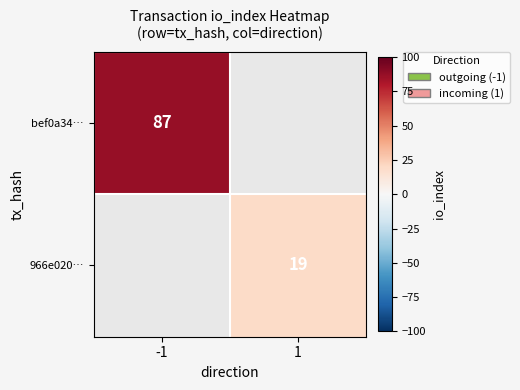

The bef0a34… series shows 87 at -1. True or false?

True